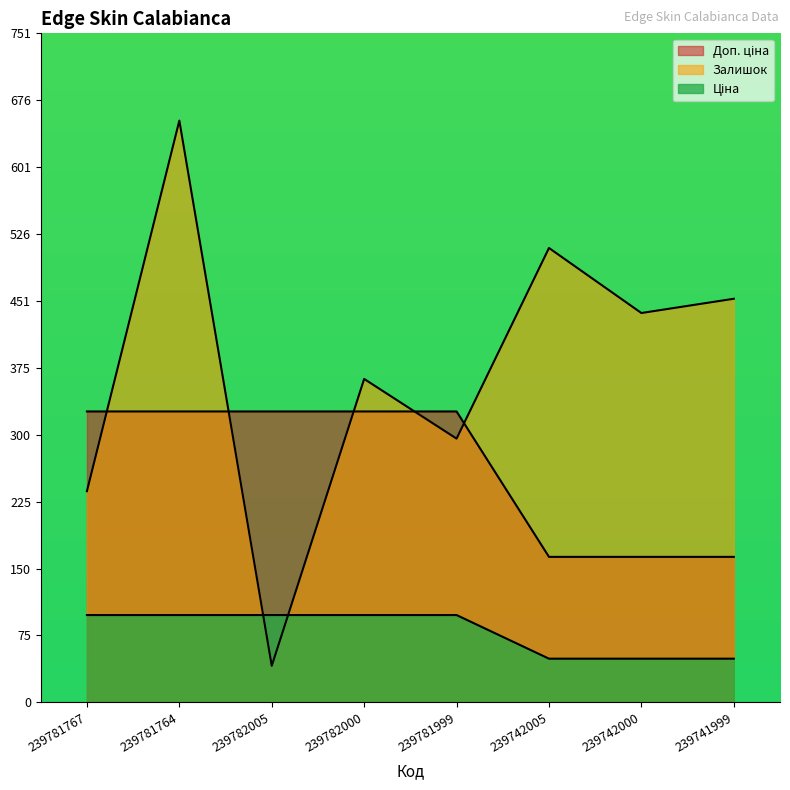

Reading left to right, what are all the values shown in this chart?

Залишок: 237.0	653.0	41.0	363.0	296.0	510.0	437.0	453.0
Ціна: 326.5	326.5	326.5	326.5	326.5	163.3	163.3	163.3
Доп. ціна: 98.0	98.0	98.0	98.0	98.0	49.0	49.0	49.0